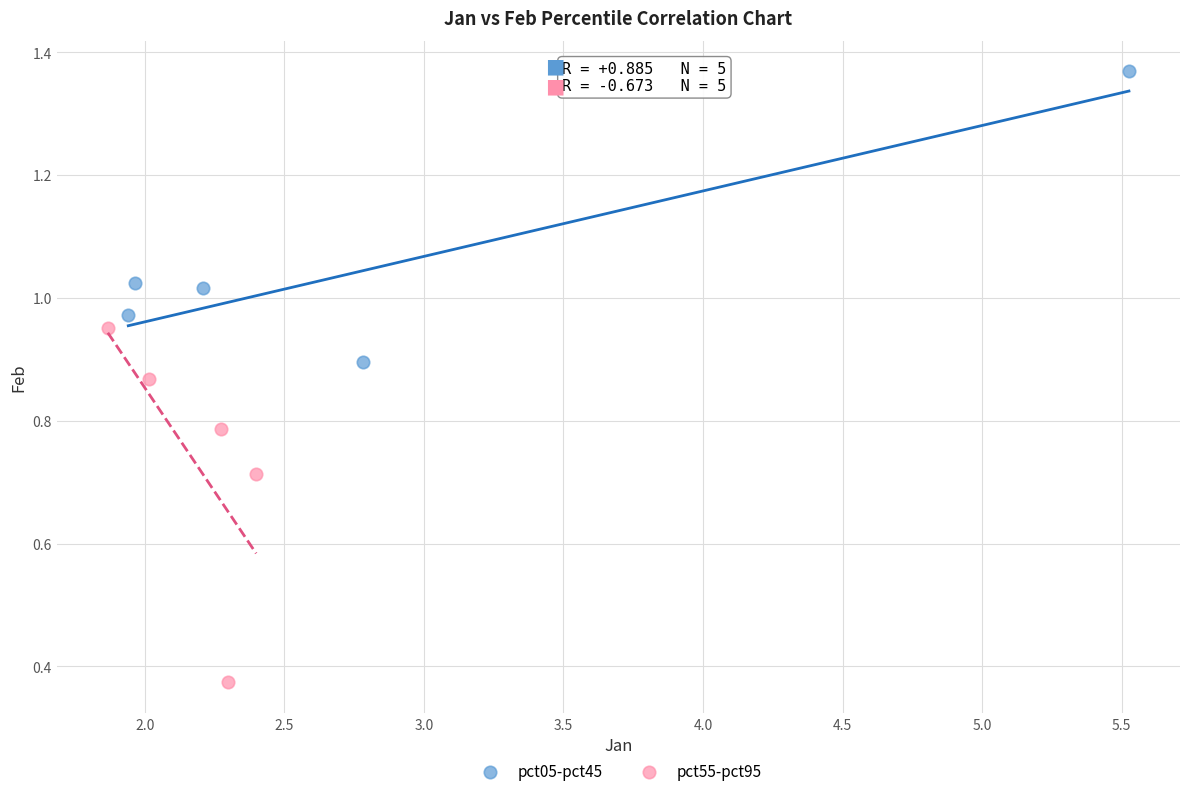

Which series has the widest spread of Y values?

pct55-pct95